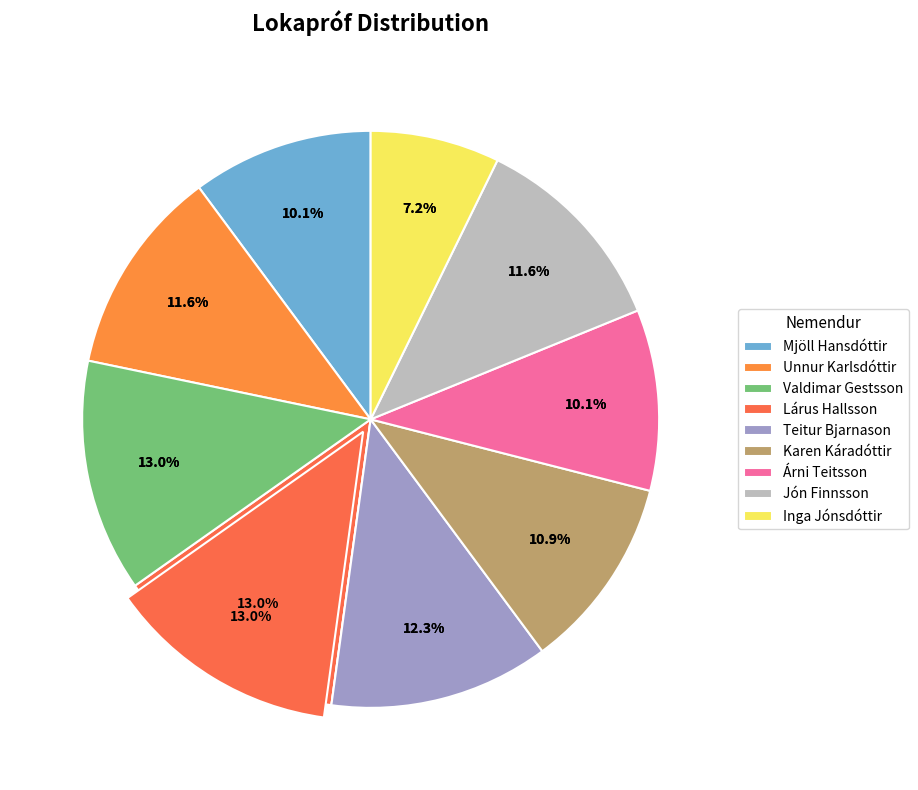

Which slice is the smallest?

Inga Jónsdóttir